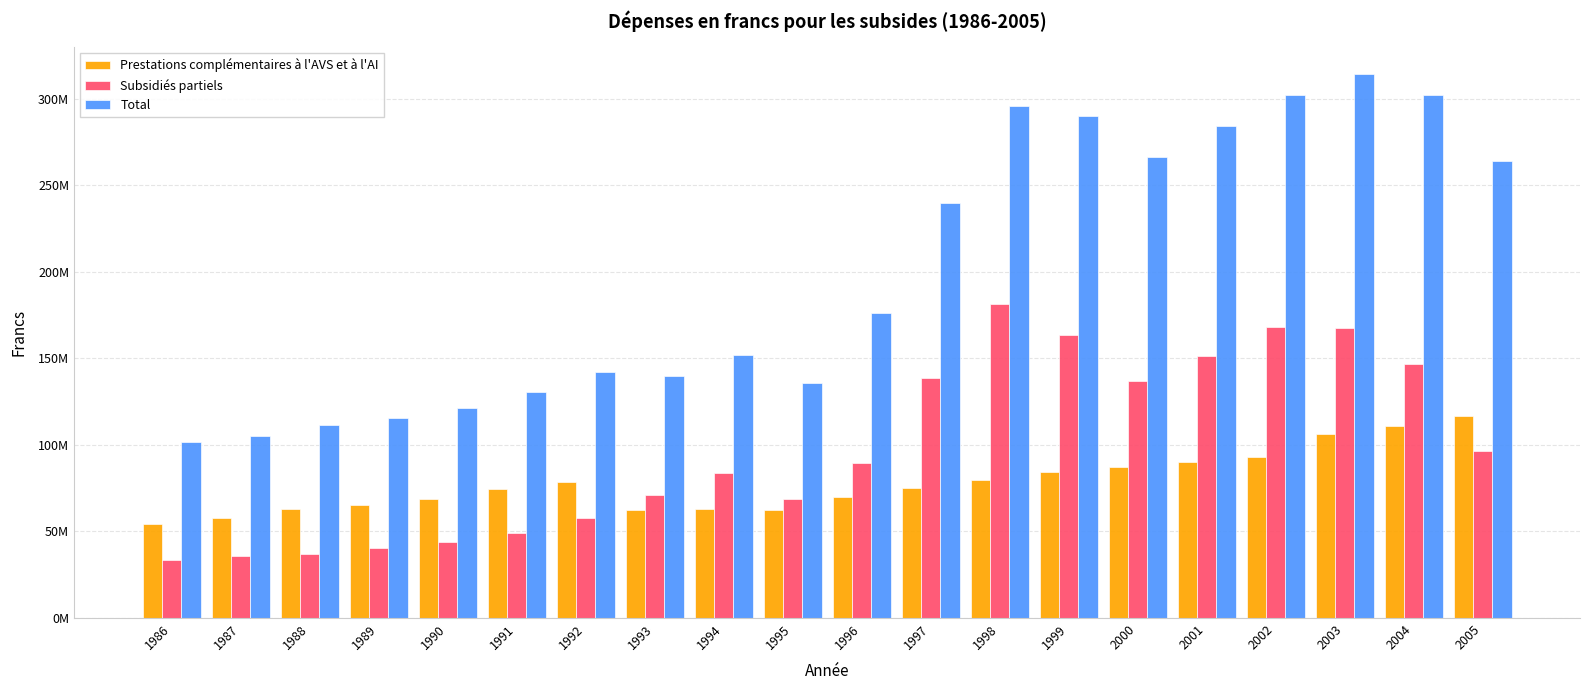

What is the value of the Subsidiés partiels bar at the 20th from the left?

96287631